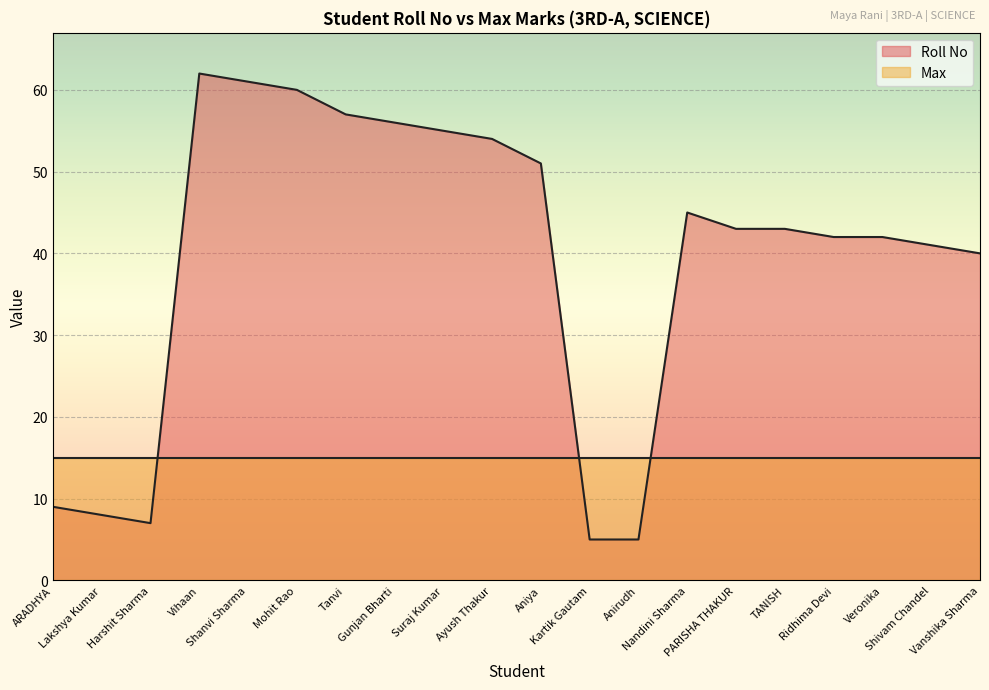

What value does the data have at Mohit Rao?

60